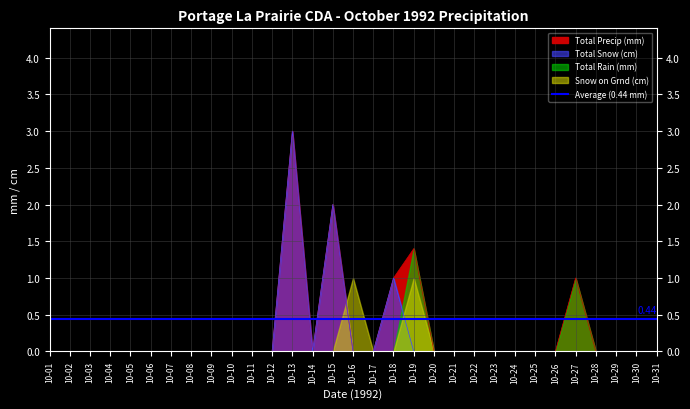

True or false: Total Precip (mm) has a value of 1.6 at 10-18.

False